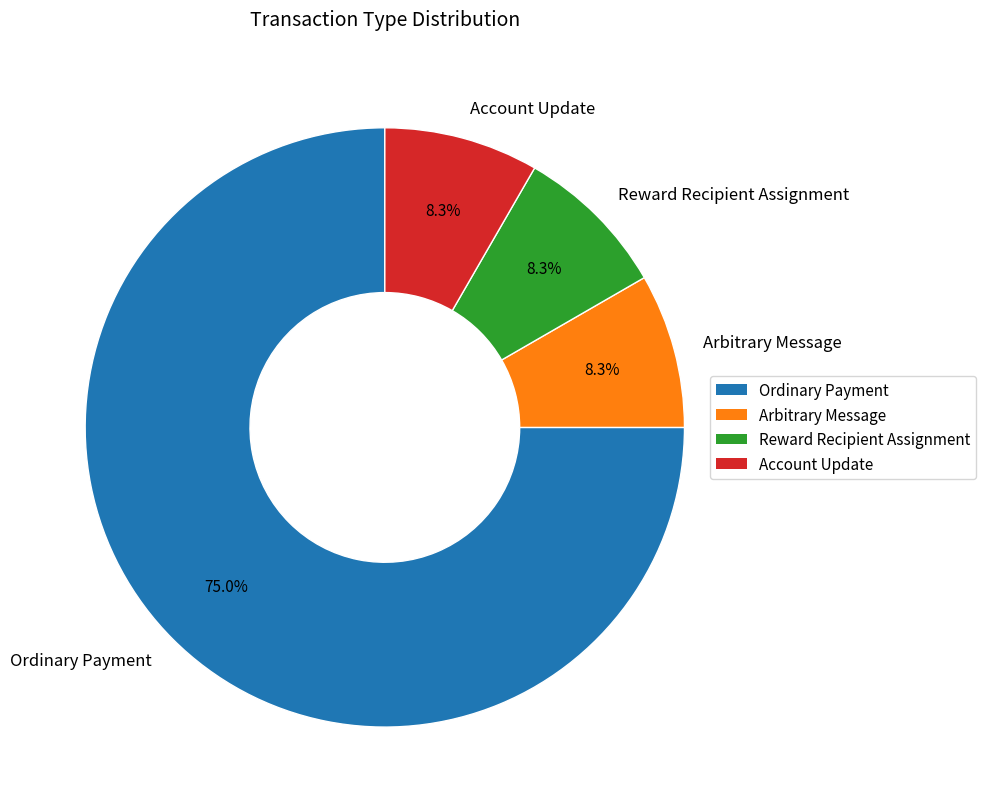

Which slice is the largest?

Ordinary Payment